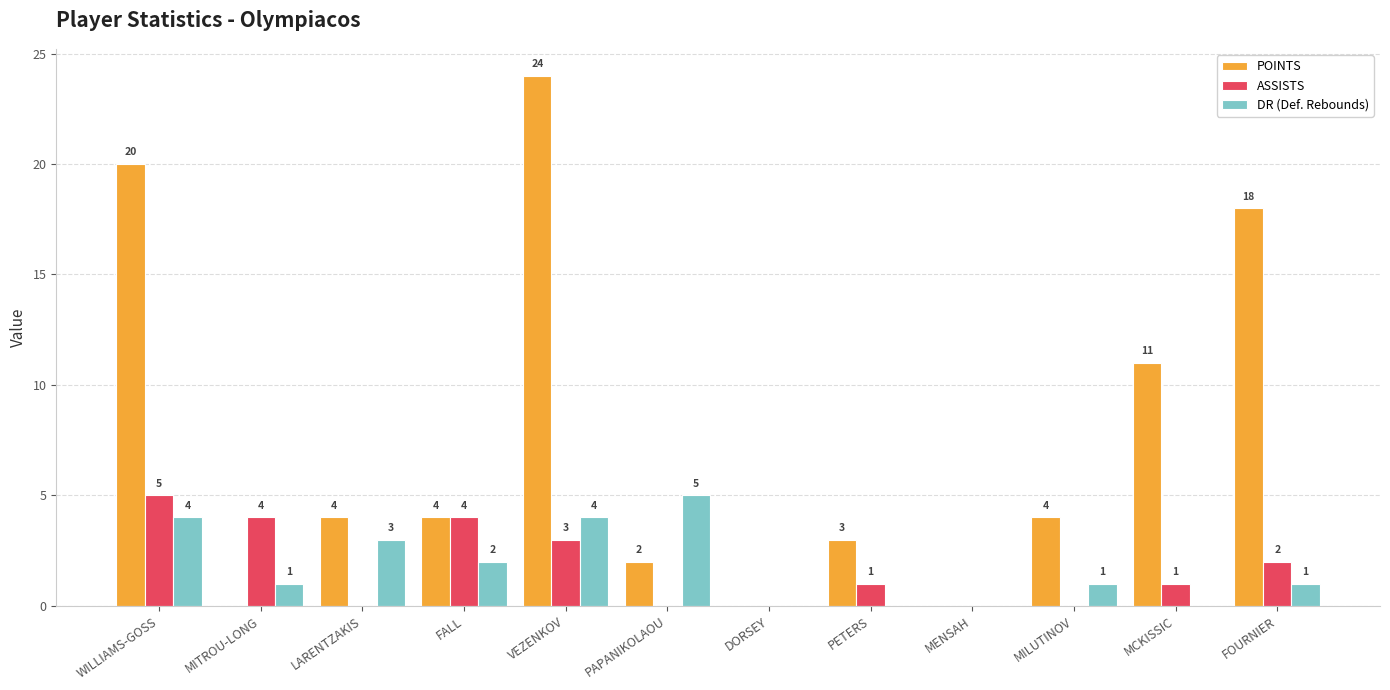

At which category is the sum across all series the highest?

VEZENKOV